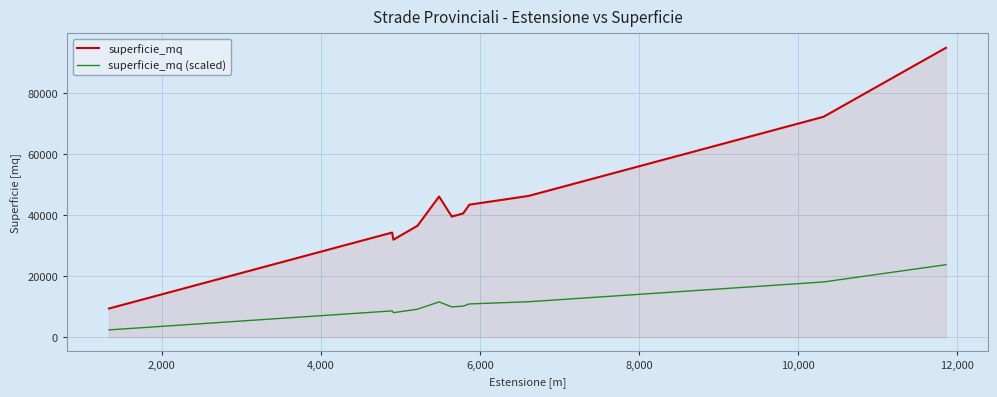

Which series has the largest total across all categories?

superficie_mq